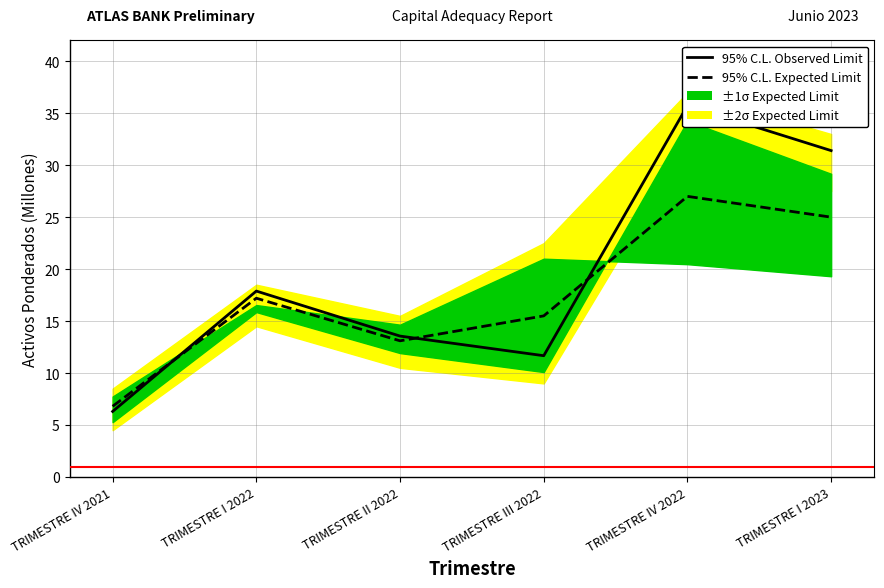

At TRIMESTRE IV 2022, list the series in order from smallest to largest.

95% C.L. Expected Limit, 95% C.L. Observed Limit